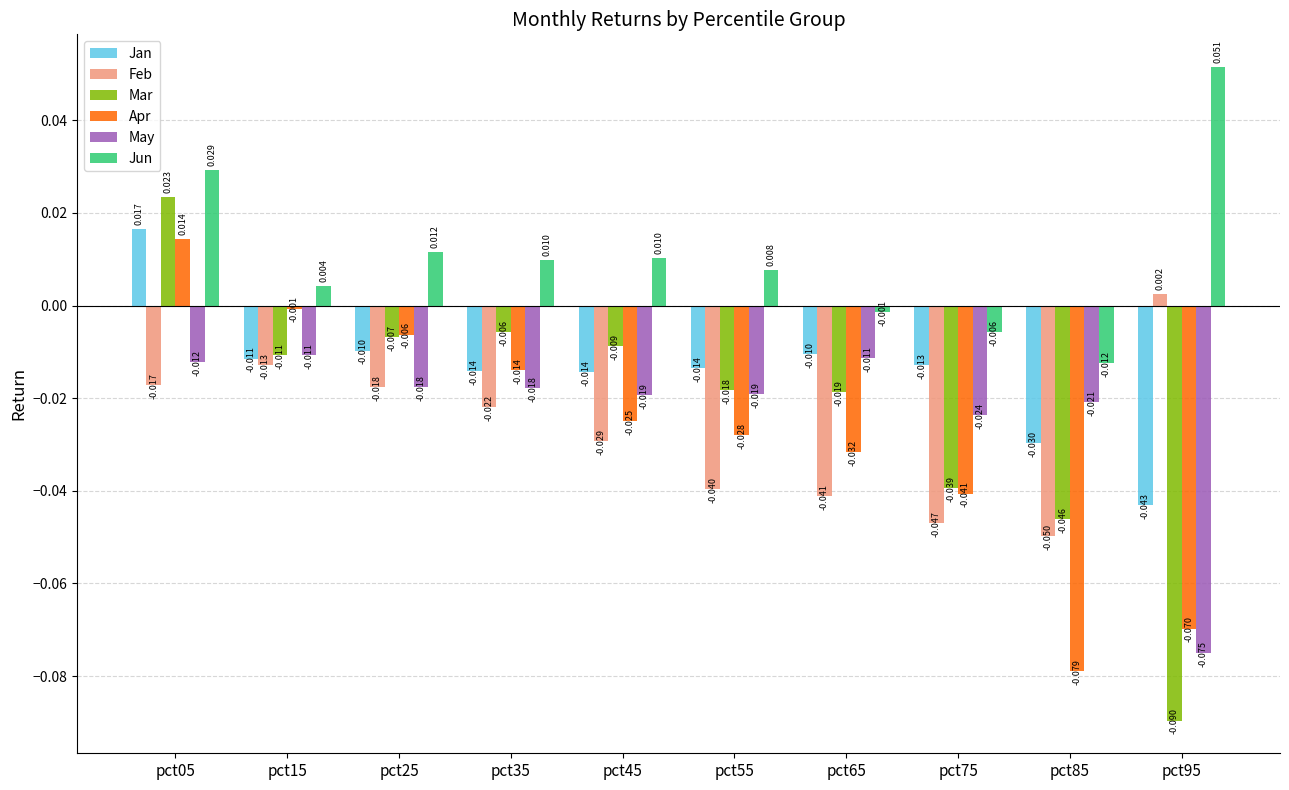

At pct65, list the series in order from smallest to largest.

Feb, Apr, Mar, May, Jan, Jun